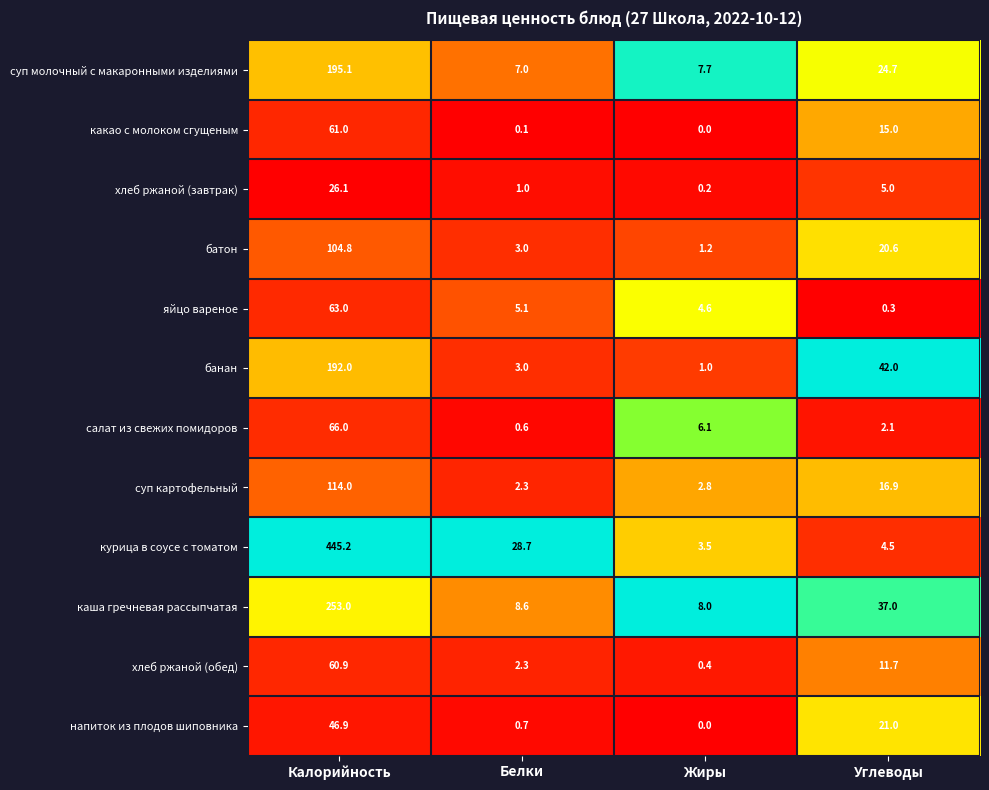

What is the sum of all каша гречневая рассыпчатая values?

306.6